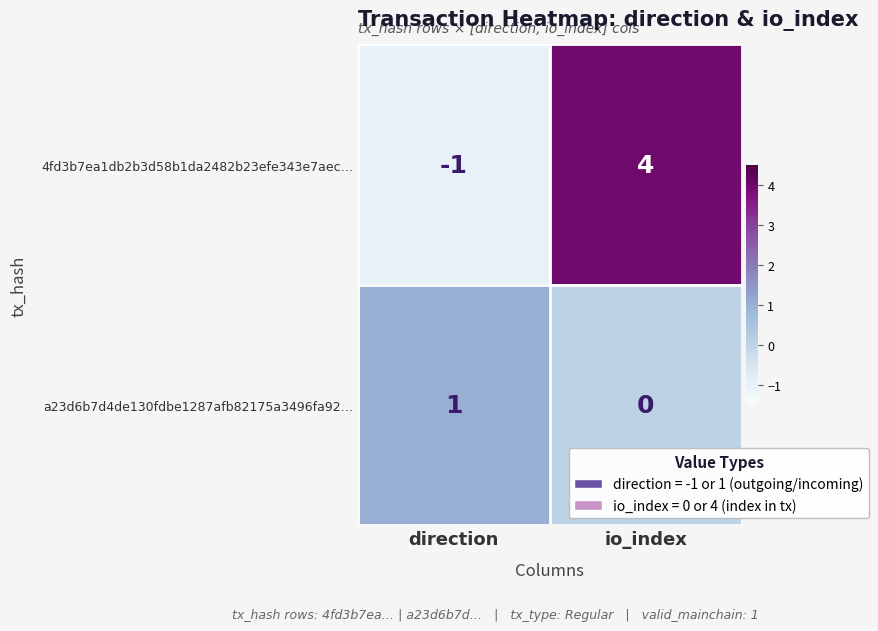

Reading left to right, transcribe all the data shown in this chart.

4fd3b7ea1db2b3d58b1da2482b23efe343e7aec…: direction=-1	io_index=4
a23d6b7d4de130fdbe1287afb82175a3496fa92…: direction=1	io_index=0